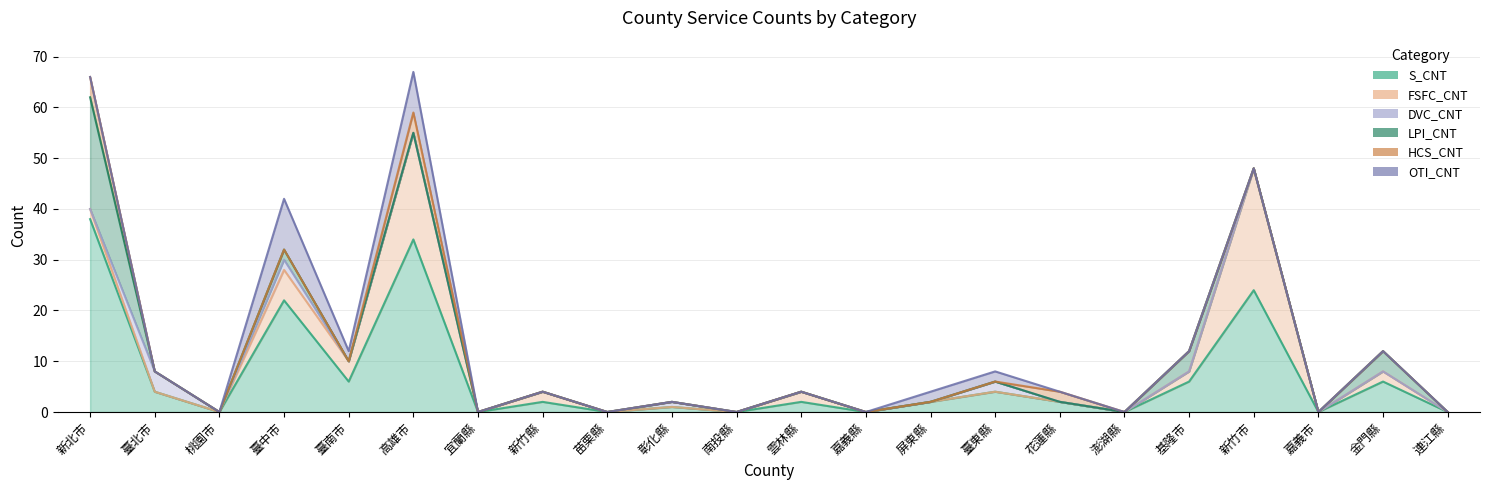

What is the average value of the FSFC_CNT series?

3